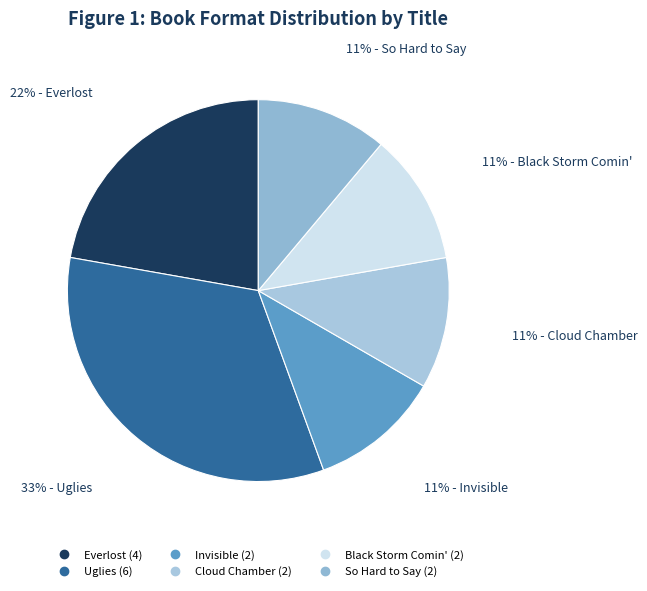

To the nearest percent, what is the combined percentage of Cloud Chamber and Black Storm Comin'?

22%